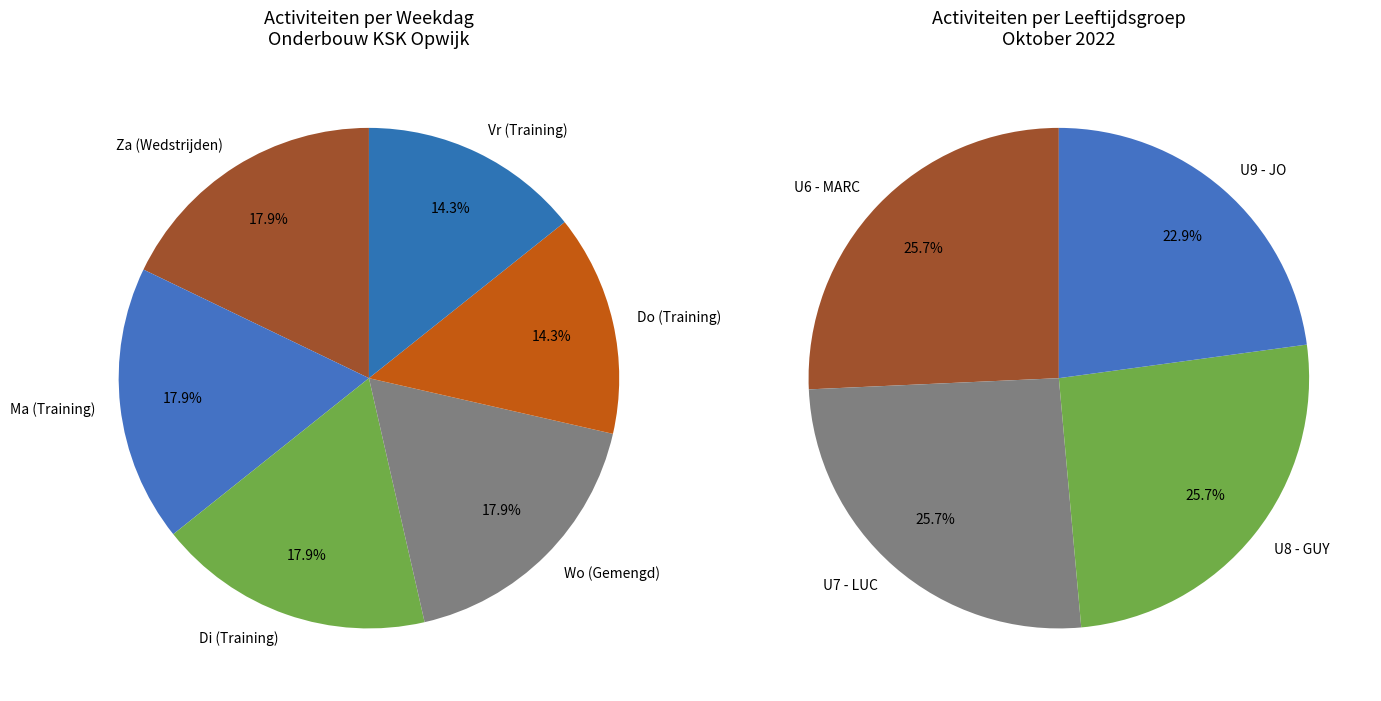

What is the total percentage of Di and Za?

35.7%